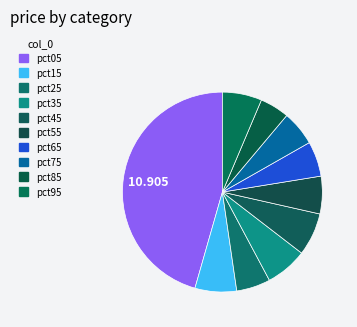

How many segments does this pie chart have?

10